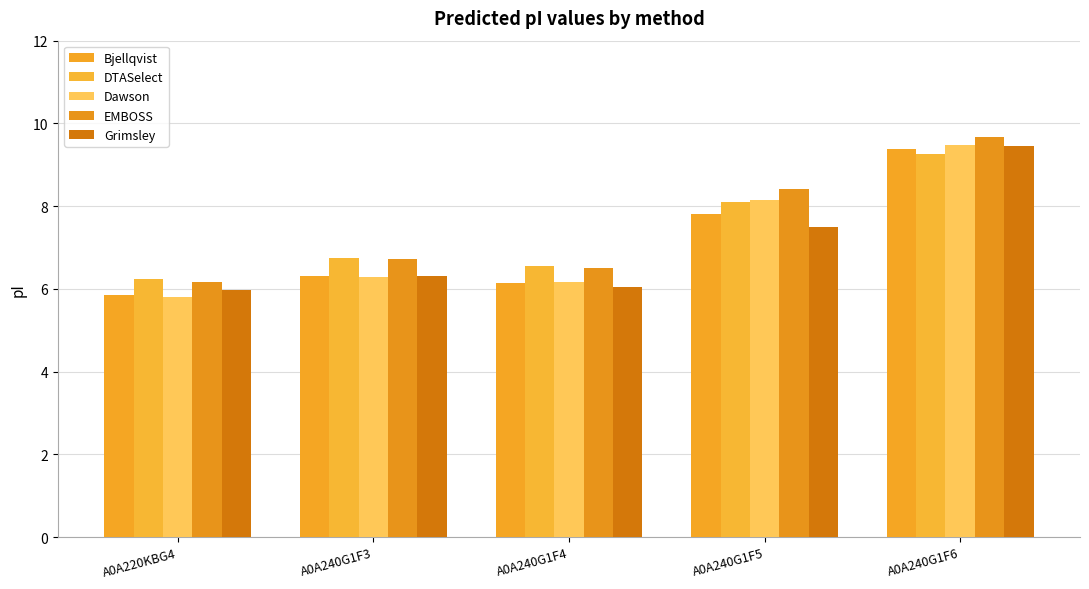

Which series has the largest range (max minus min)?

Dawson